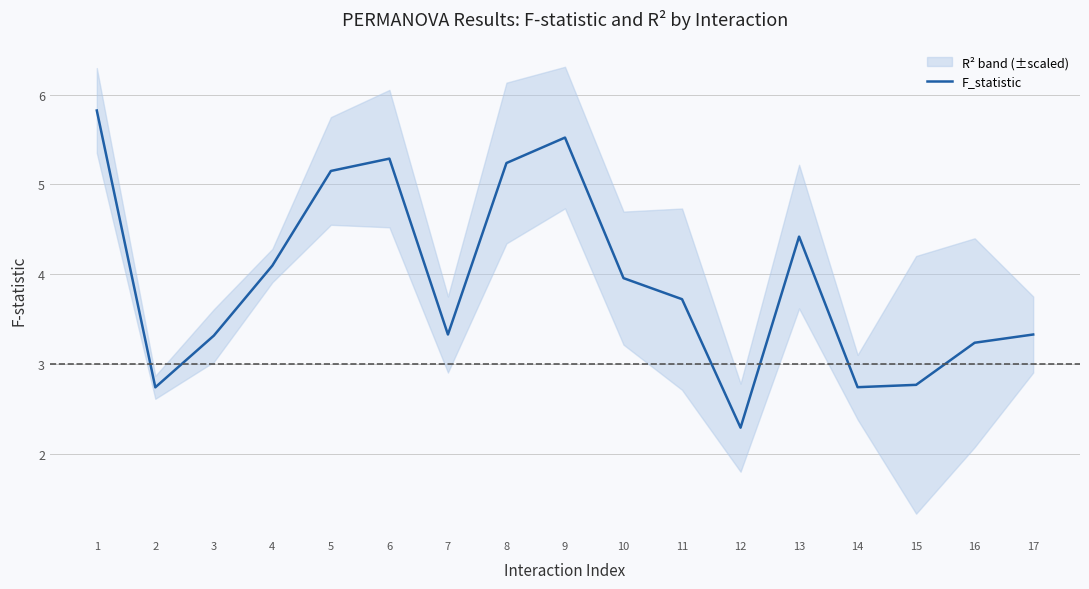

Where is the data nearest to the value 4?

10